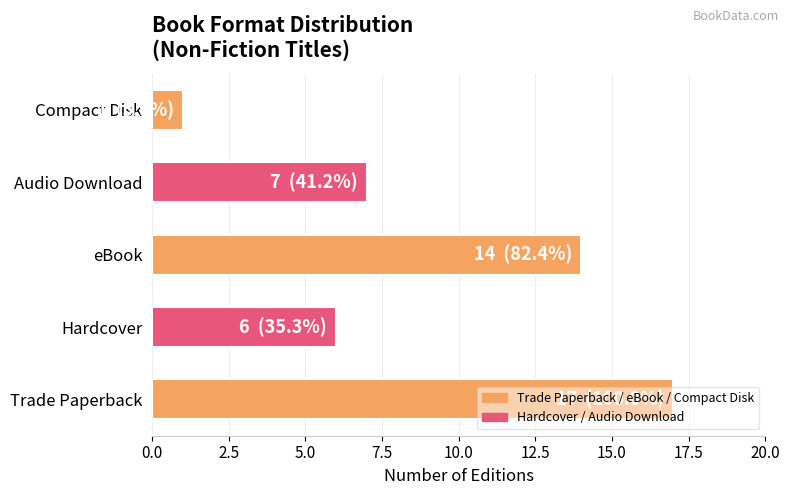

Are the bars horizontal?

Yes